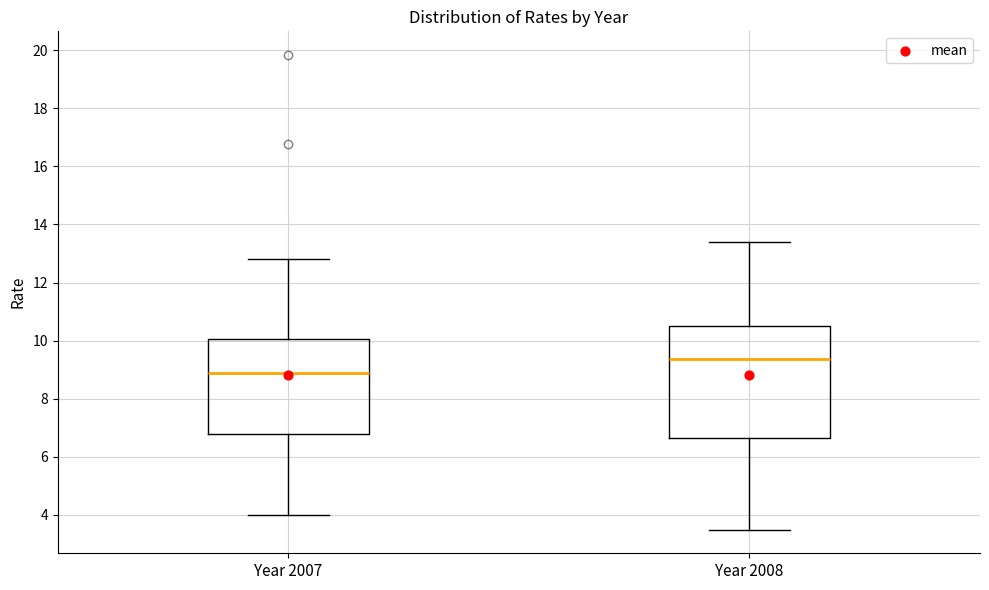

Comparing the boxes themselves (not the whiskers), which one is the tallest?

Year 2008